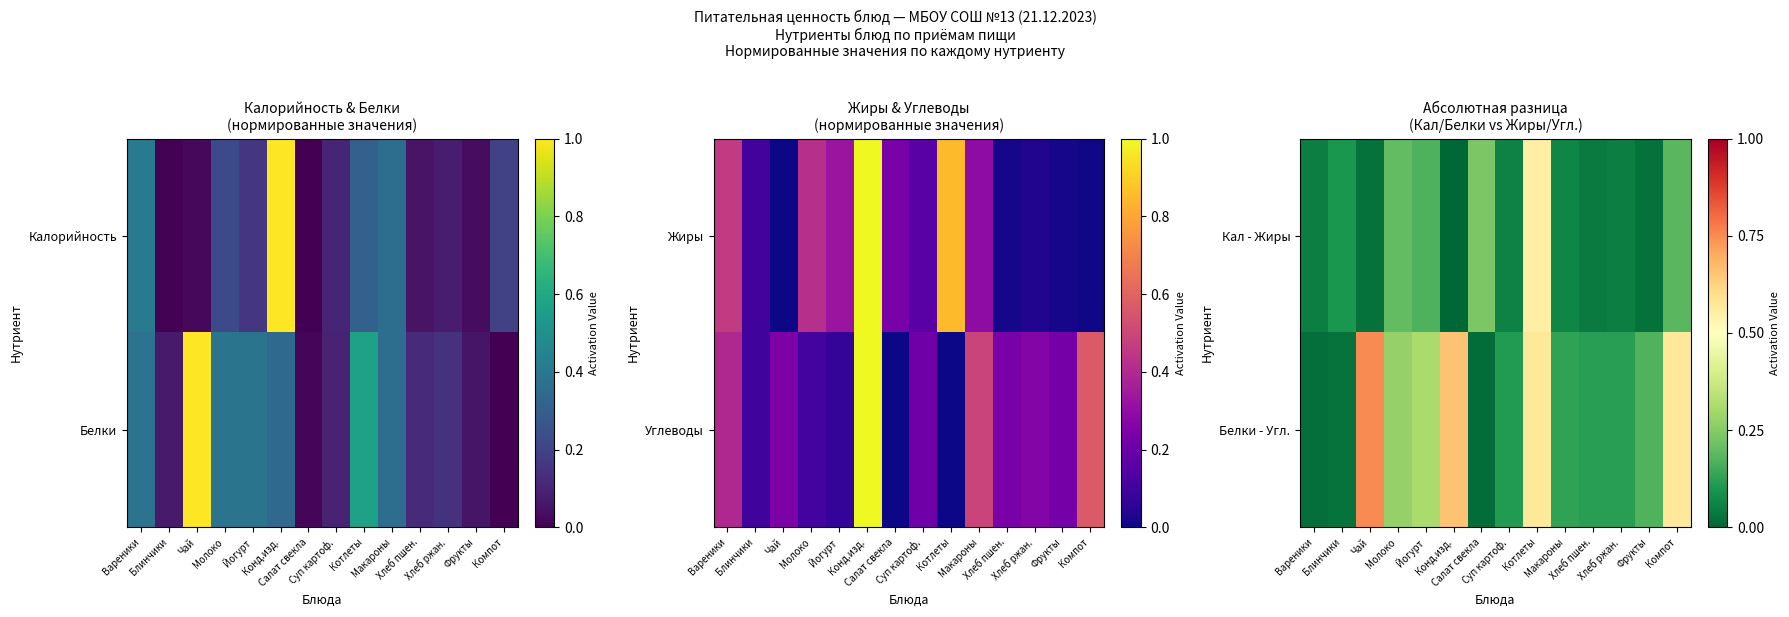

Which category has the highest value across all series?

Чай